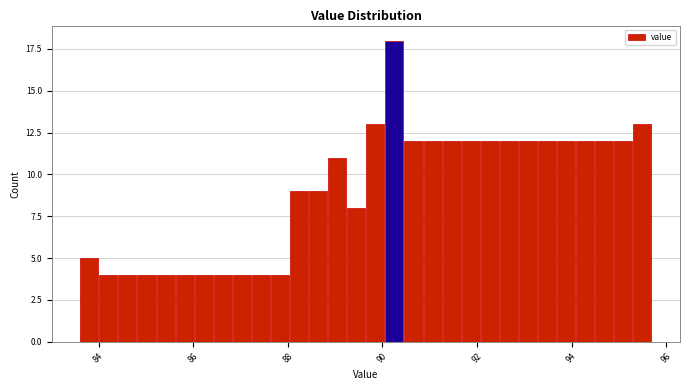

Read against the x-axis, roughly where is the centre of the tallest bar?

90.2